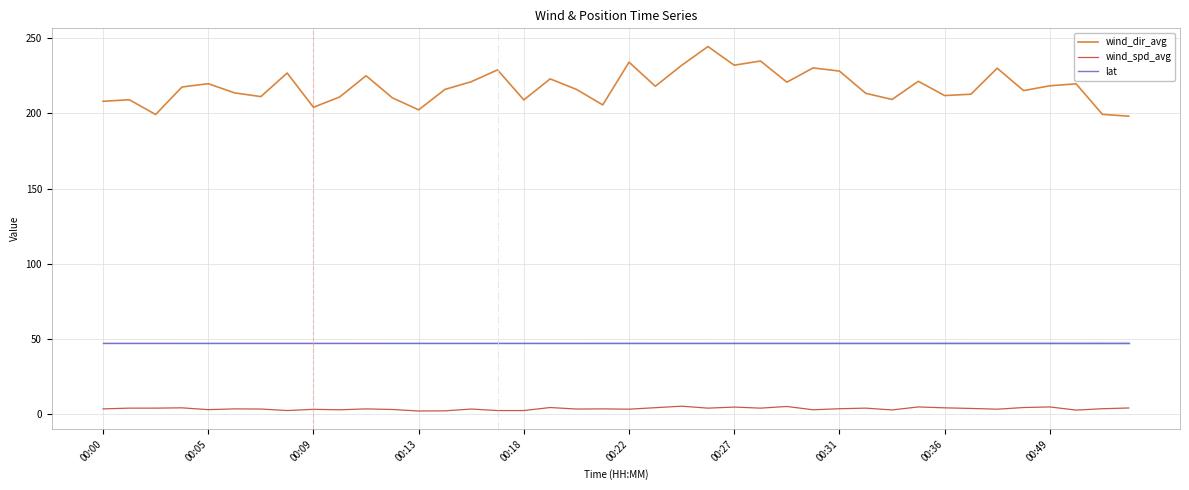

True or false: wind_dir_avg and lat cross at least once.

False